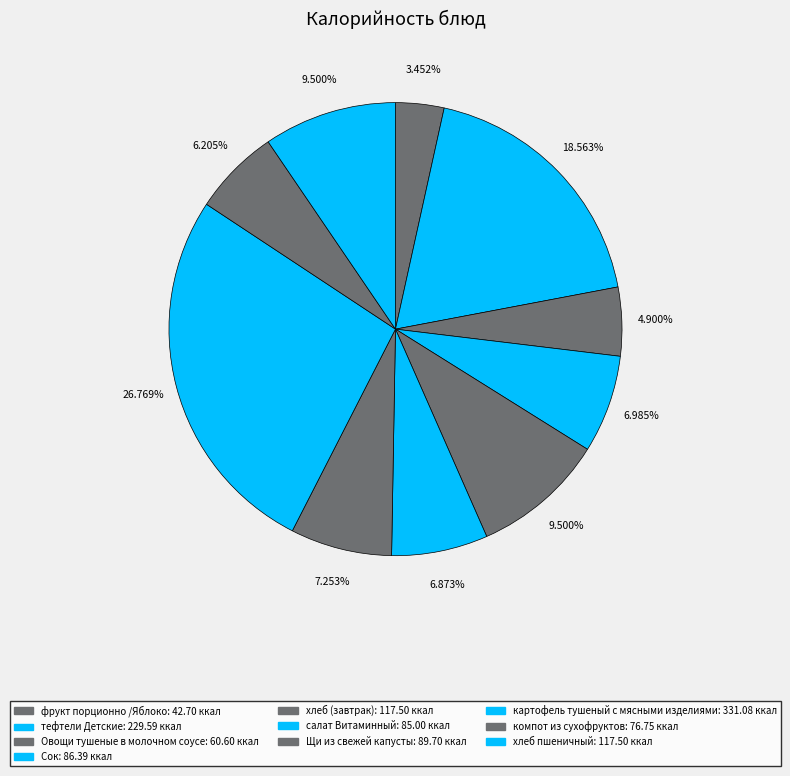

Combined, do компот из сухофруктов and фрукт порционно /Яблоко account for over 50%?

No